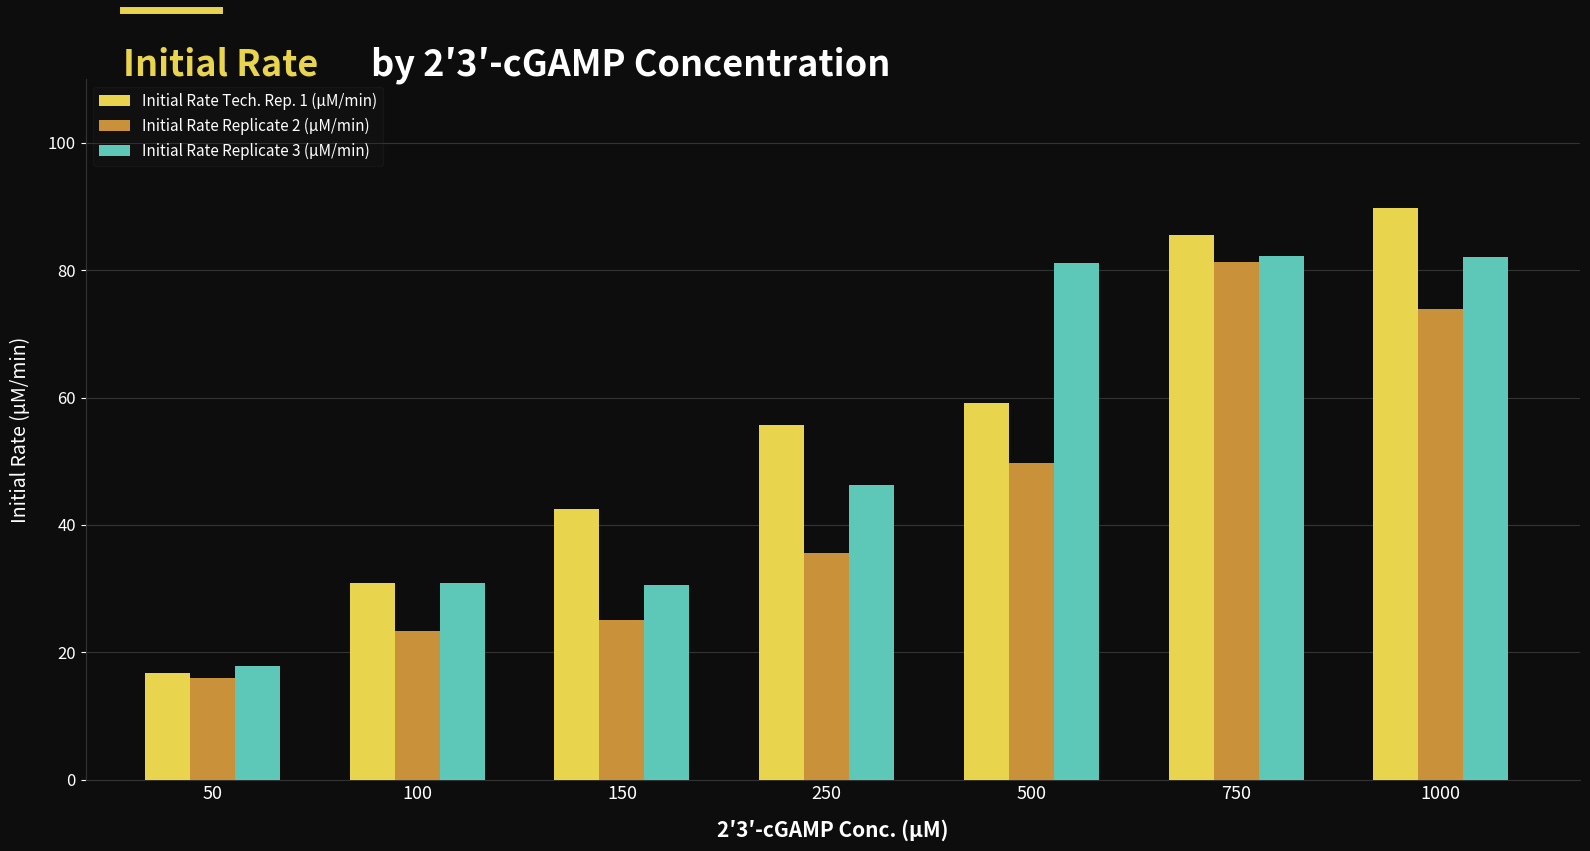

Which series changed the most between 150 and 500?

Initial Rate Replicate 3 (µM/min)